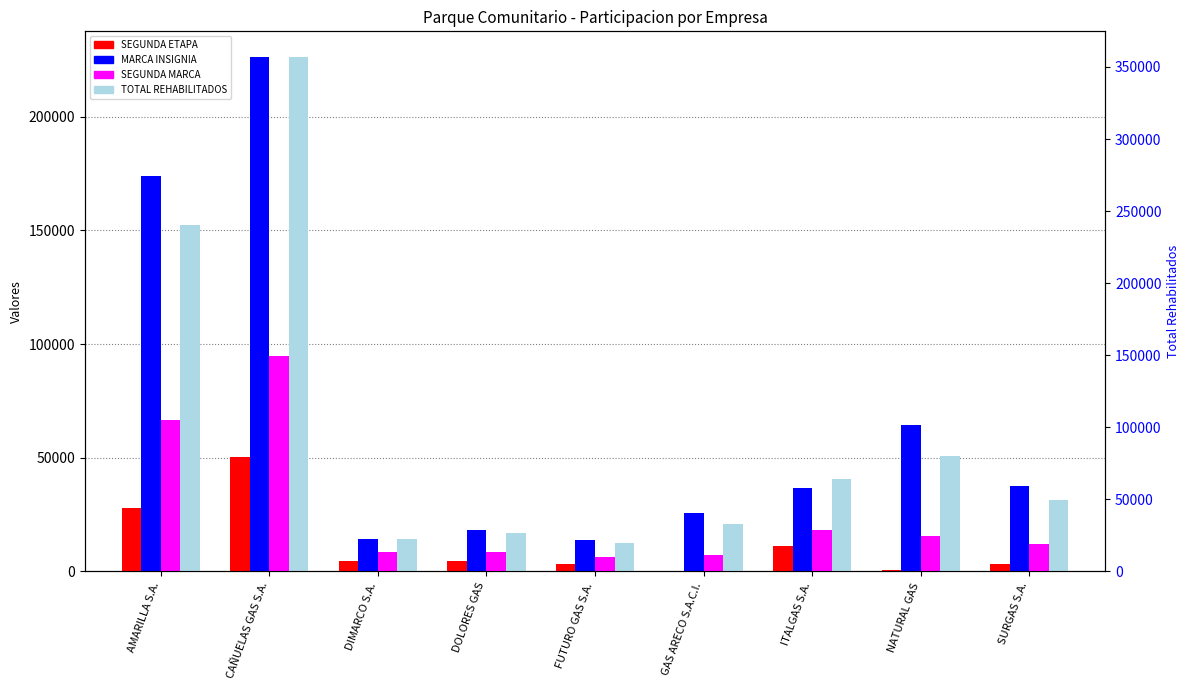

What is the value of the SEGUNDA ETAPA bar at the 4th from the left?

4406.0